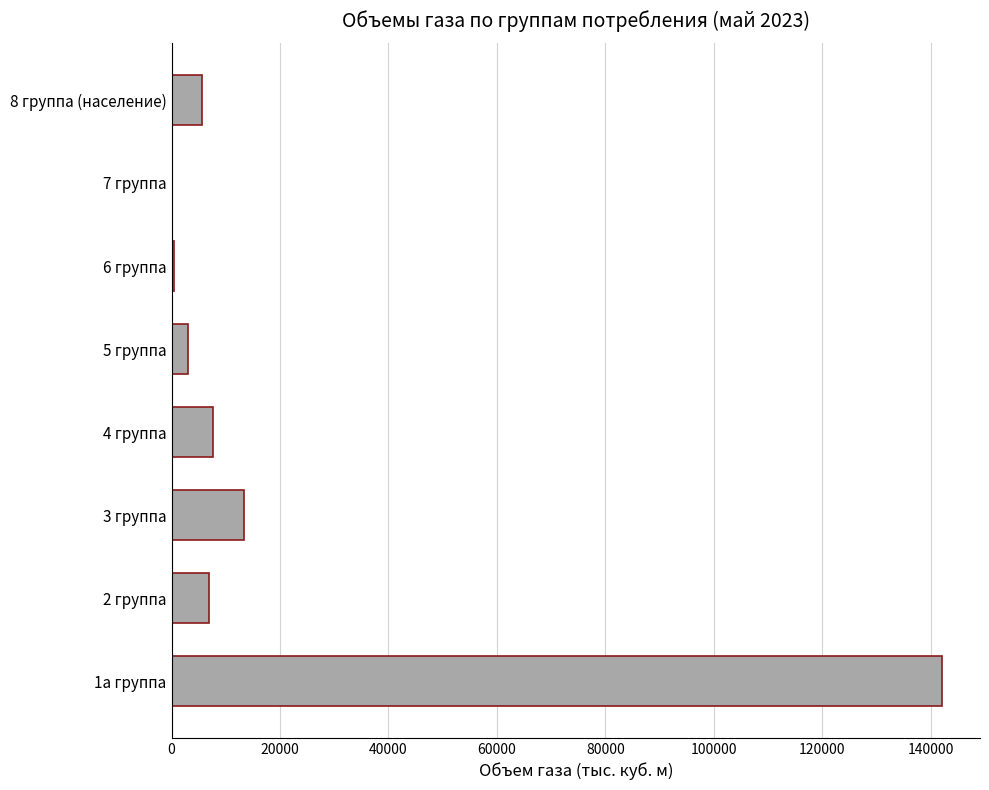

Approximately how many times larger is the value at 2 группа compared to 3 группа?

0.5